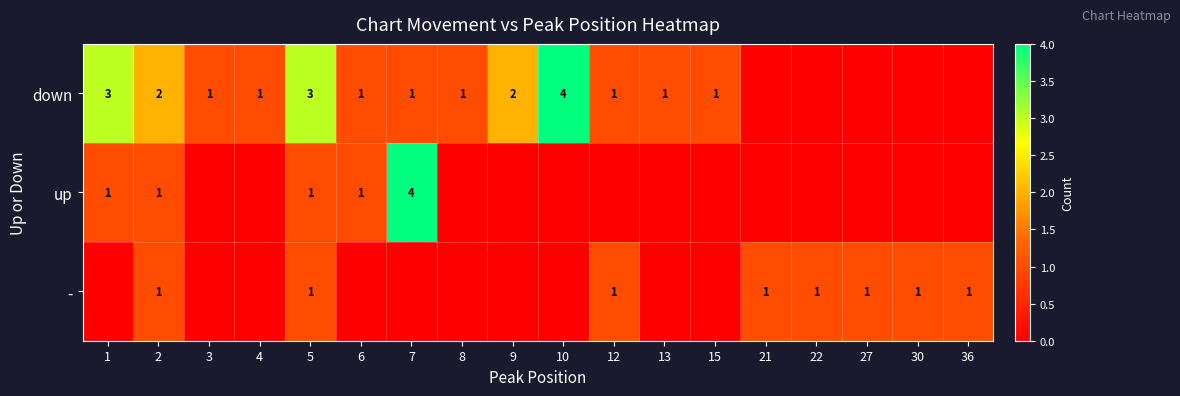

The - series shows 1 at 22. True or false?

True